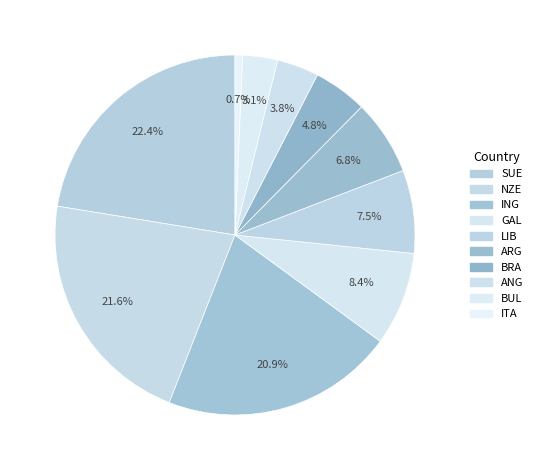

To the nearest percent, what portion does LIB represent?

7%